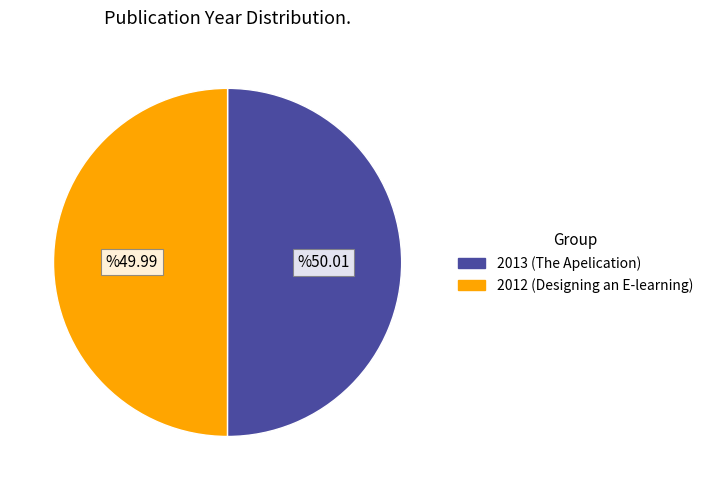

Approximately how many times larger is the value at 2012 (Designing an E-learning) compared to 2013 (The Apelication)?

1.0